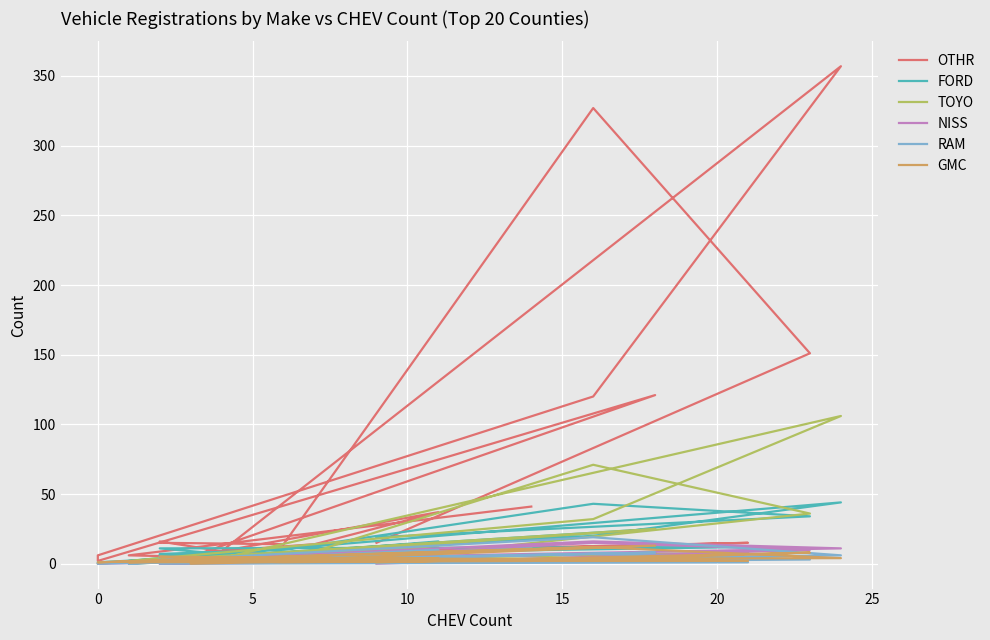

In GMC, how many points are lower than both neighbors (excluding endpoints)?

4